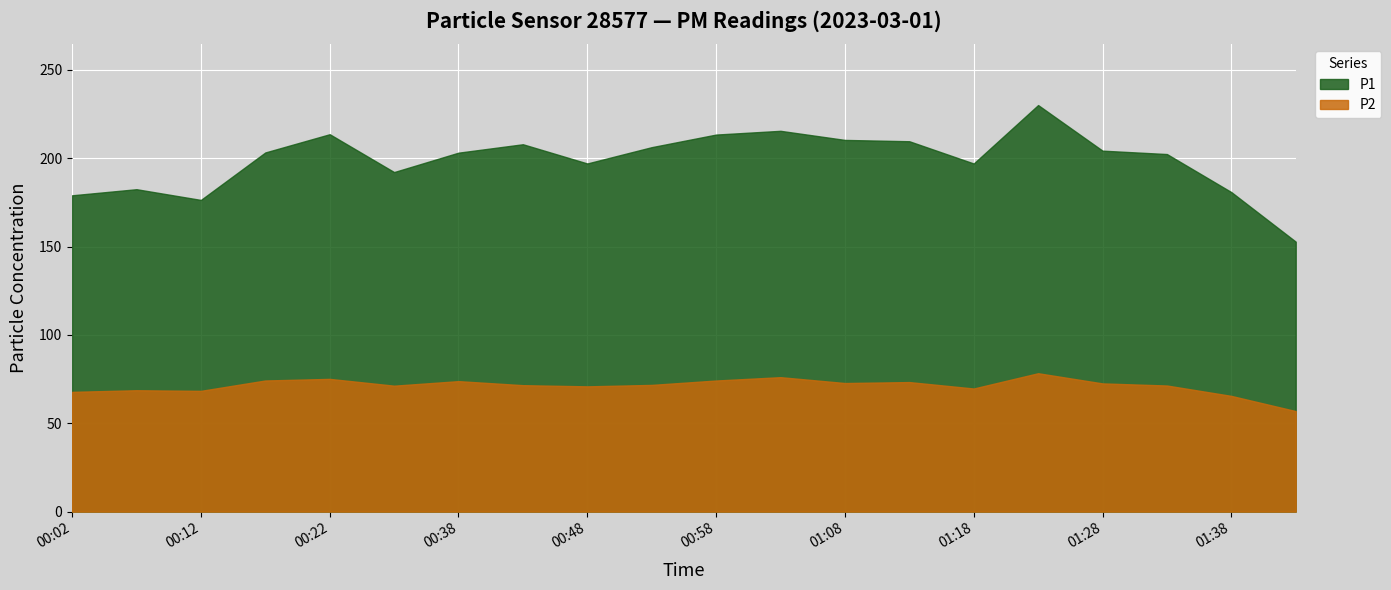

True or false: P1 and P2 cross at least once.

False